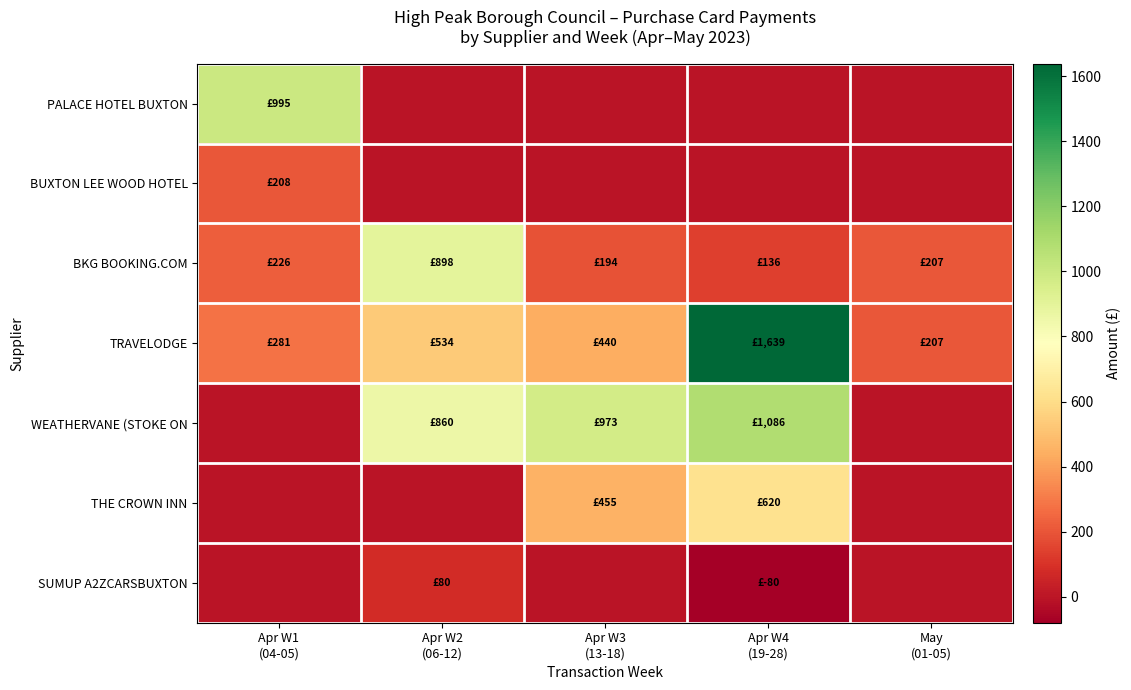

At which category is the sum across all series the highest?

Apr W4
(19-28)